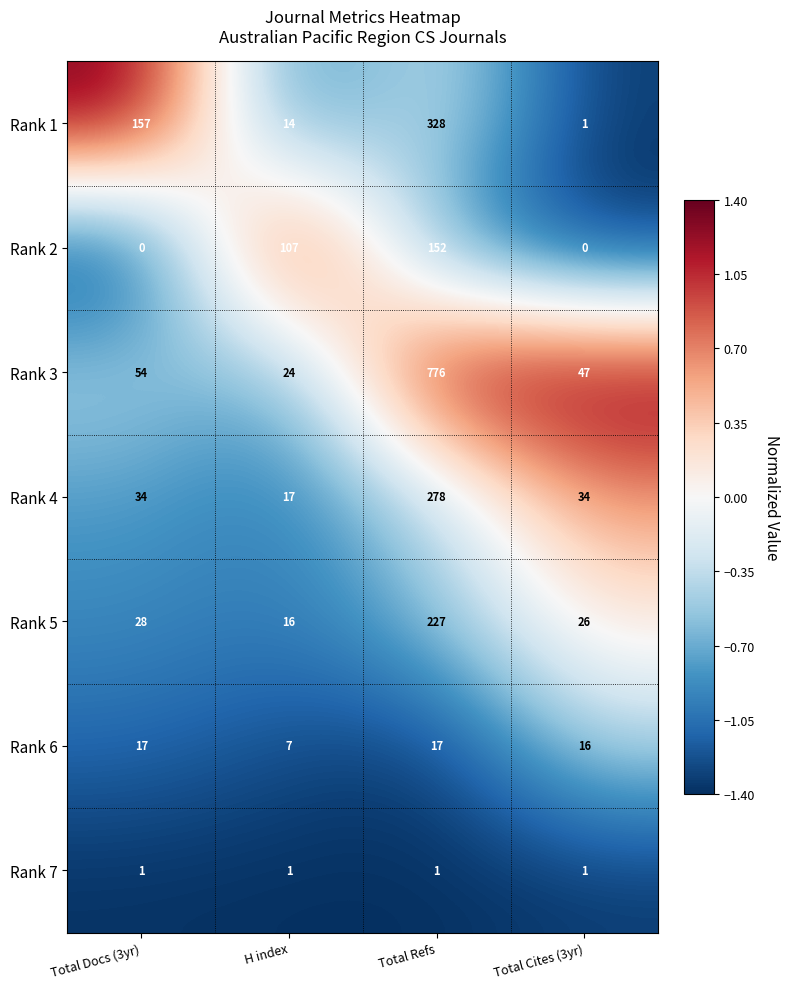

How many data points does each series have?

4